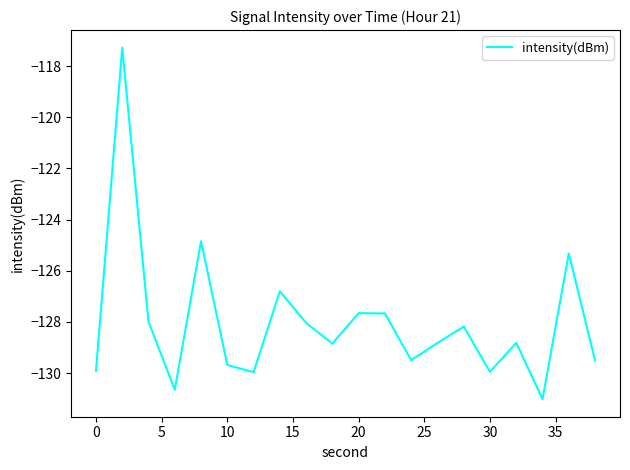

How many interior local valleys (lower than both neighbors) does the data have?

6